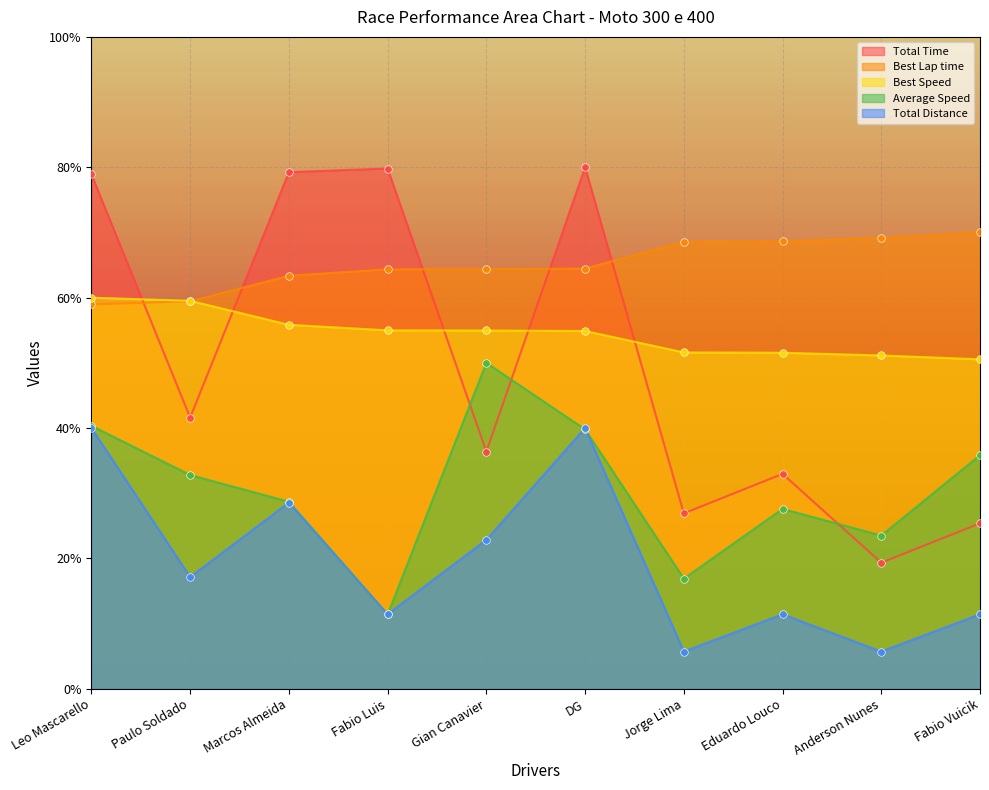

Which series contains the lowest Y value?

Total Distance